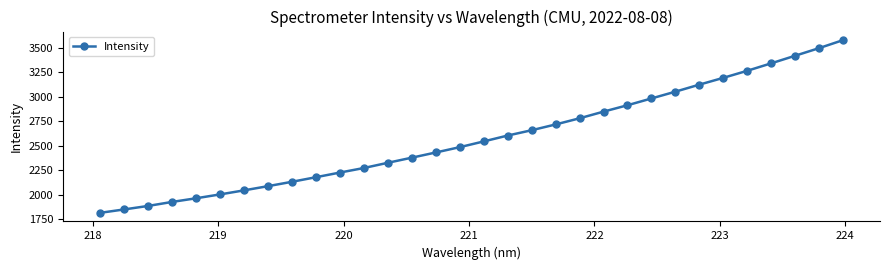

What is the sum of all values?

82537.3